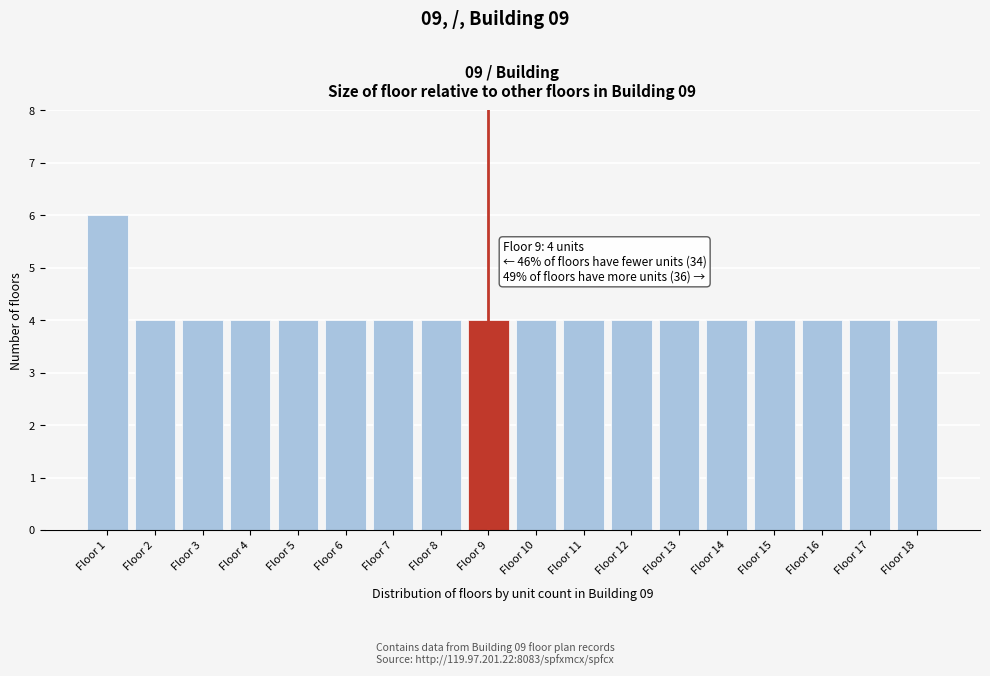

Reading left to right, what are all the values shown in this chart?

Floor 1=6	Floor 2=4	Floor 3=4	Floor 4=4	Floor 5=4	Floor 6=4	Floor 7=4	Floor 8=4	Floor 9=4	Floor 10=4	Floor 11=4	Floor 12=4	Floor 13=4	Floor 14=4	Floor 15=4	Floor 16=4	Floor 17=4	Floor 18=4